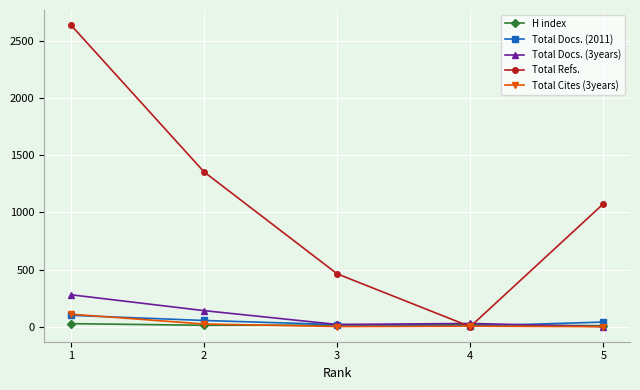

Where is Total Refs. nearest to the value 1319?

2